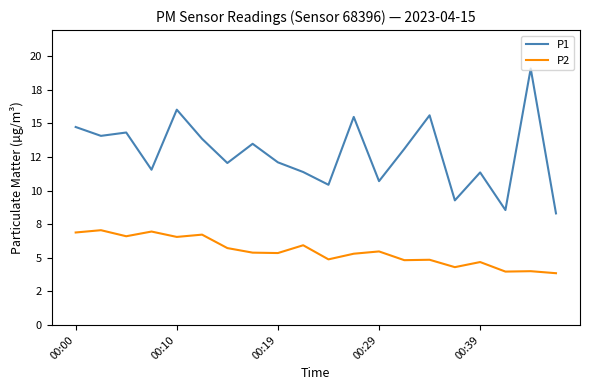

What are all the series names shown in the legend?

P1, P2